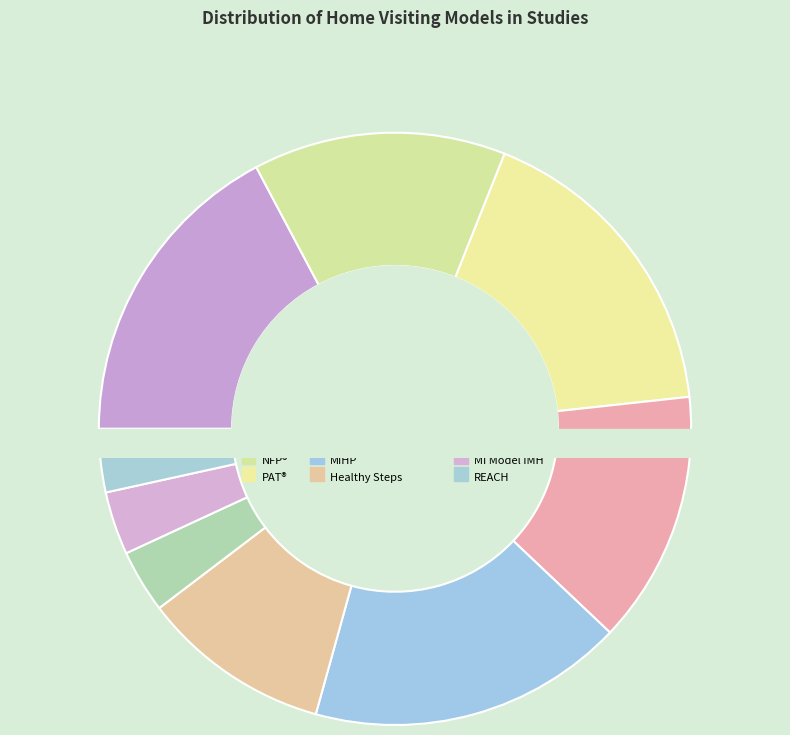

To the nearest percent, what percentage of the pie is Michigan Model of Infant Mental Health?

3%